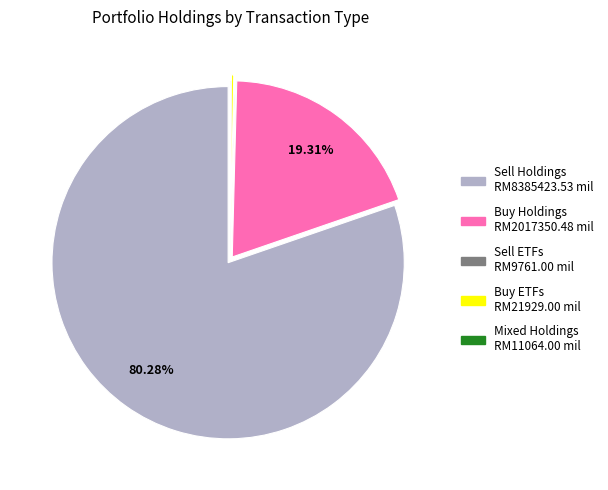

Does any single category account for the majority?

Yes